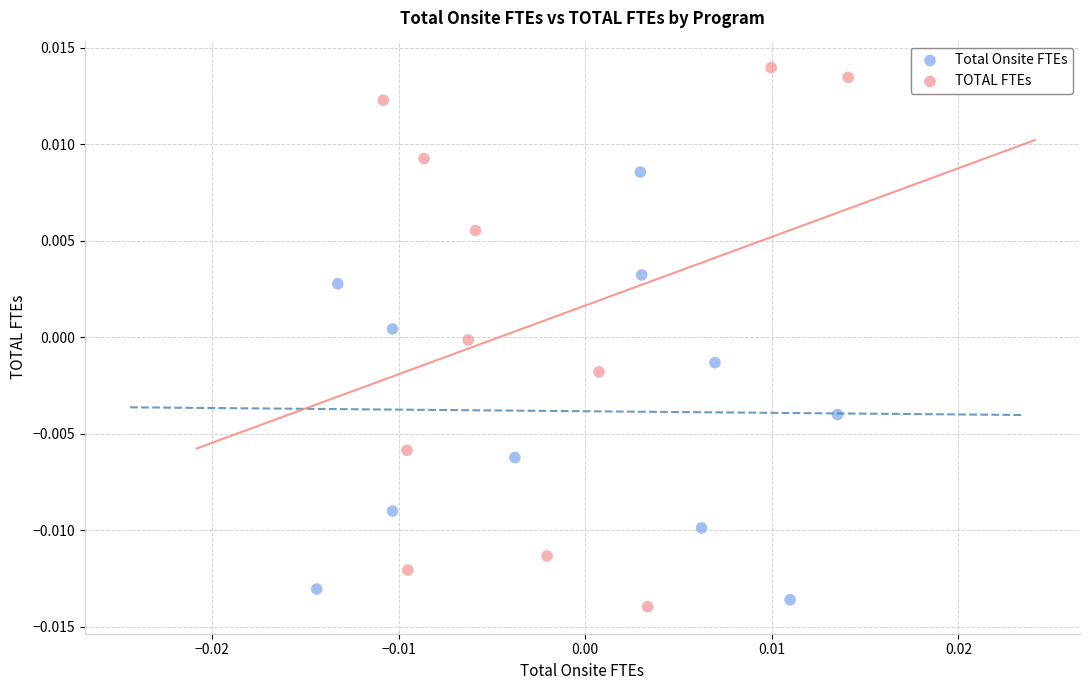

What are all the series names shown in the legend?

Total Onsite FTEs, TOTAL FTEs